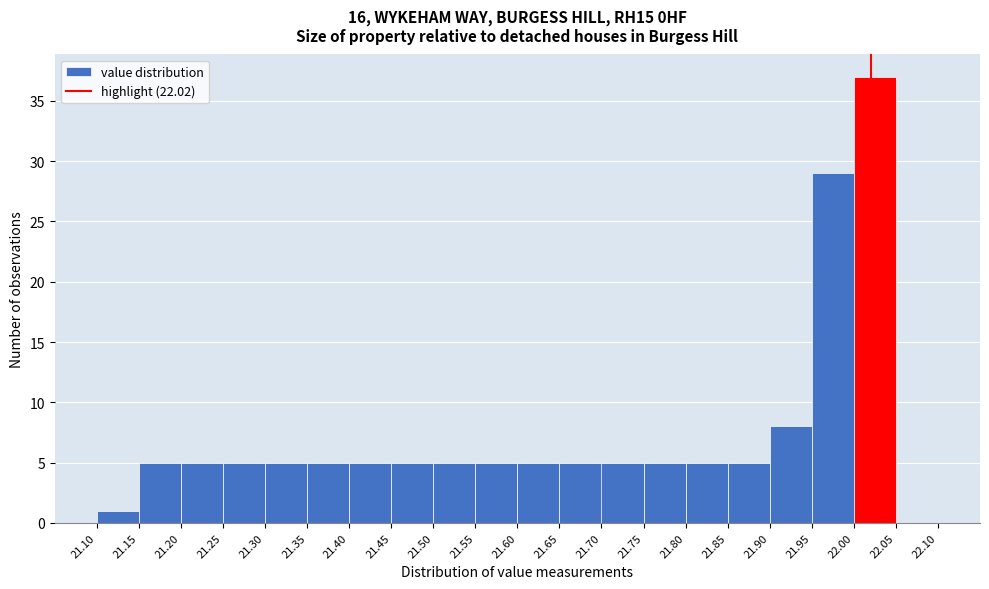

How tall is the bar that spans 21.55 to 21.60 on the x-axis? The values are not printed on the chart, so give them approximately, as read against the axis.

5